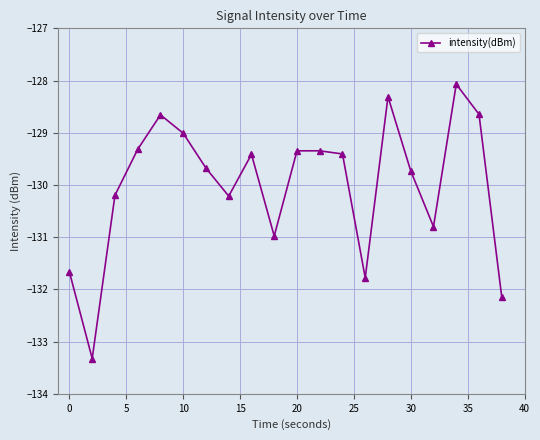

True or false: there are more than 2 points higher than both neighbors.

True